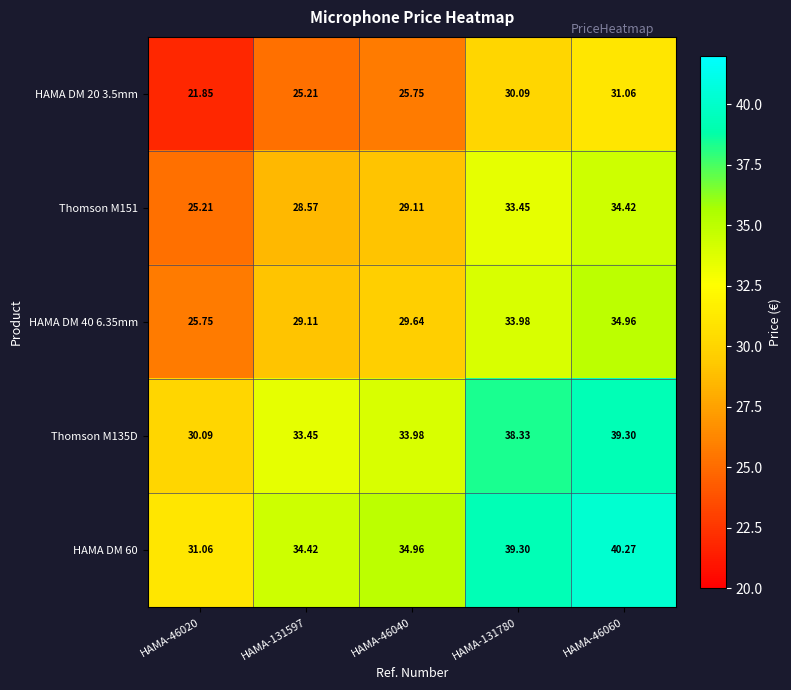

Is the value of Thomson M135D at HAMA-131780 greater than the value of HAMA DM 60 at HAMA-131597?

Yes